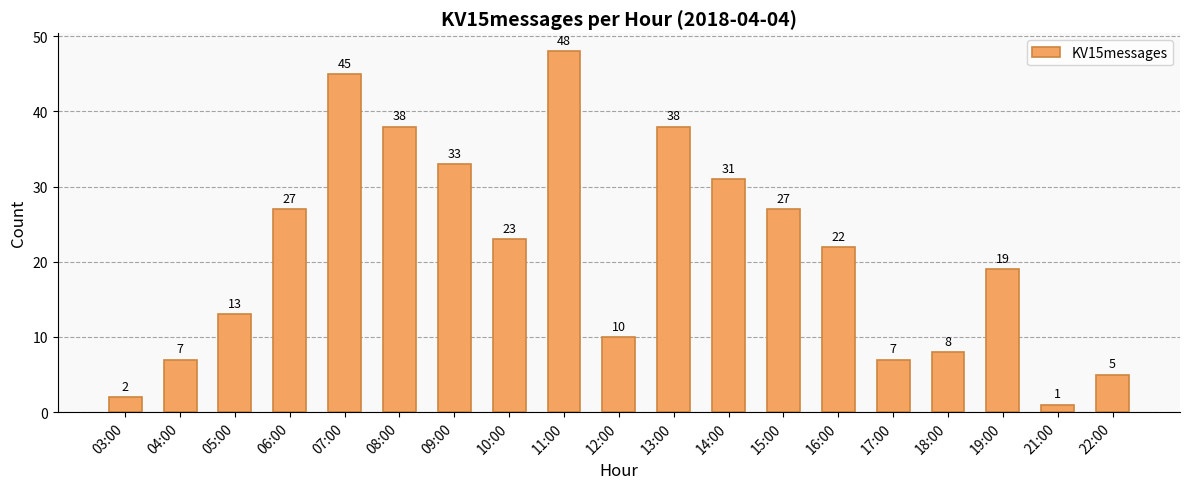

What is the difference between the maximum and minimum values?

47